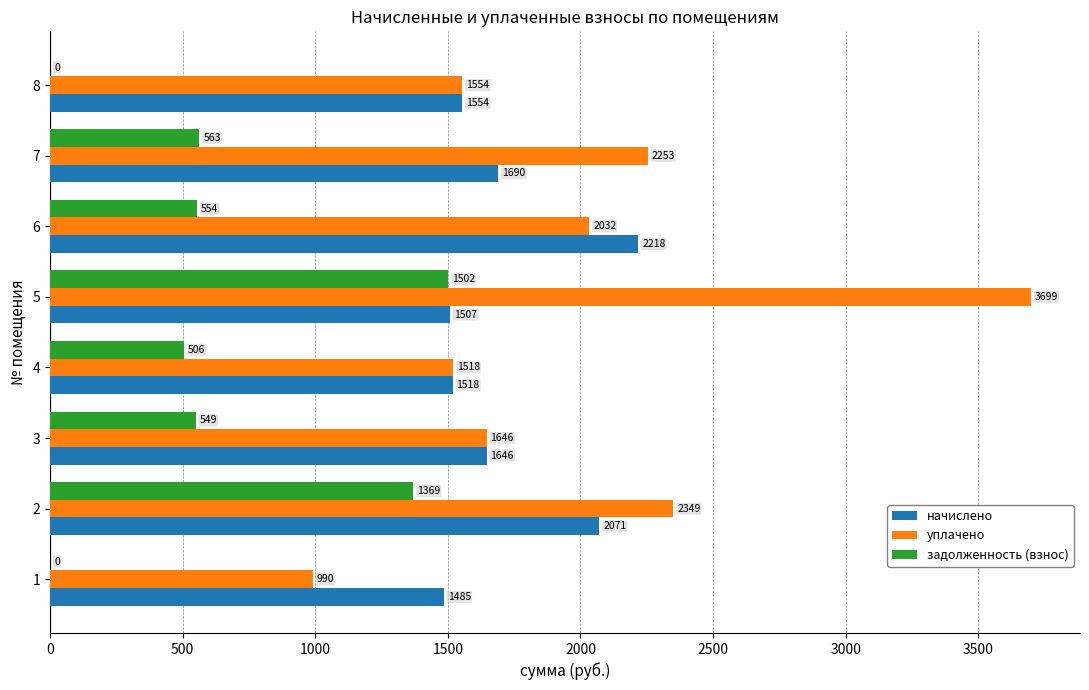

True or false: уплачено has a value of 4053.4 at 2.

False